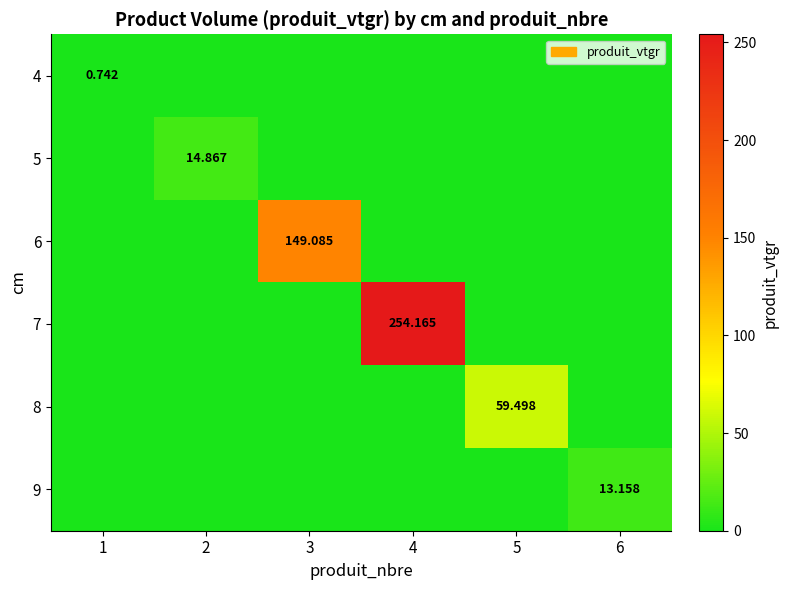

What is the sum of all 8 values?

59.5